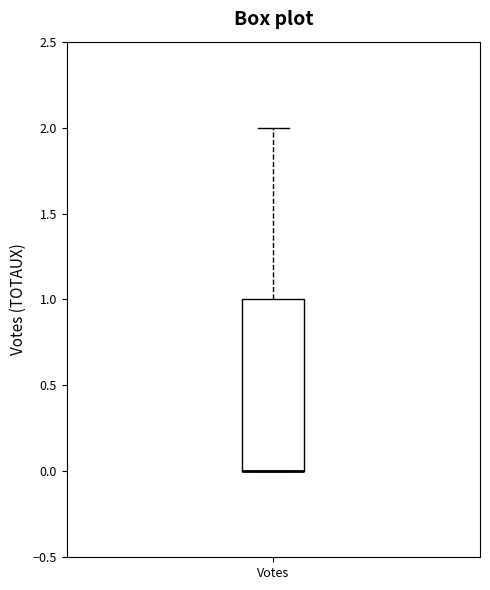

Where is the lower edge of the box for Votes on the y-axis? The values are not printed on the chart, so give them approximately, as read against the axis.

0